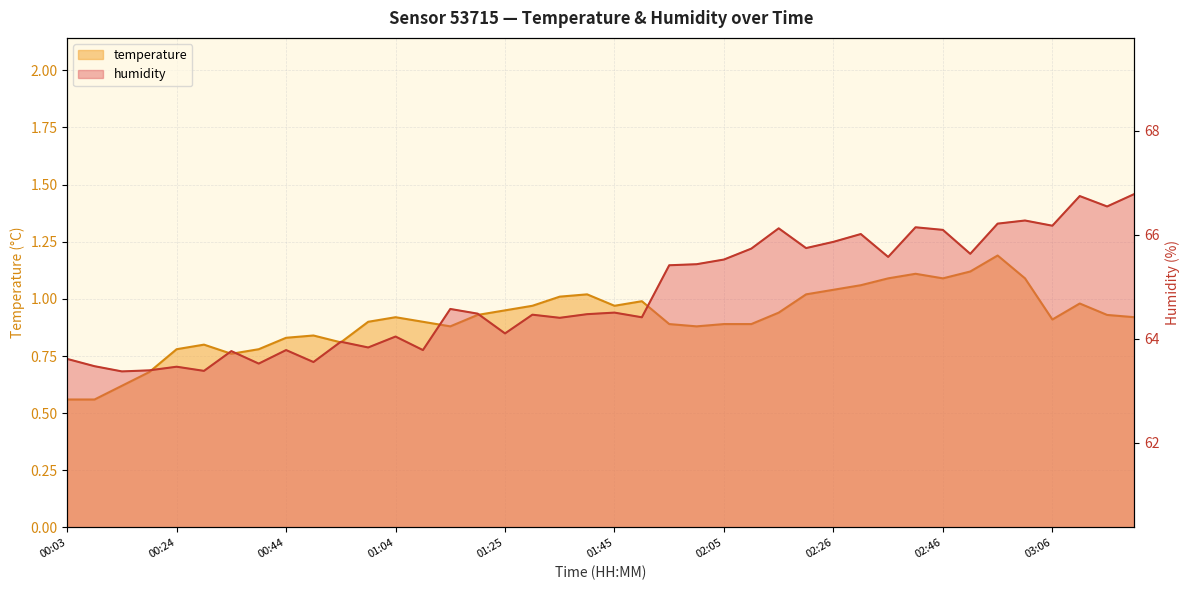

The value of humidity at 00:34 is 63.8. True or false?

True